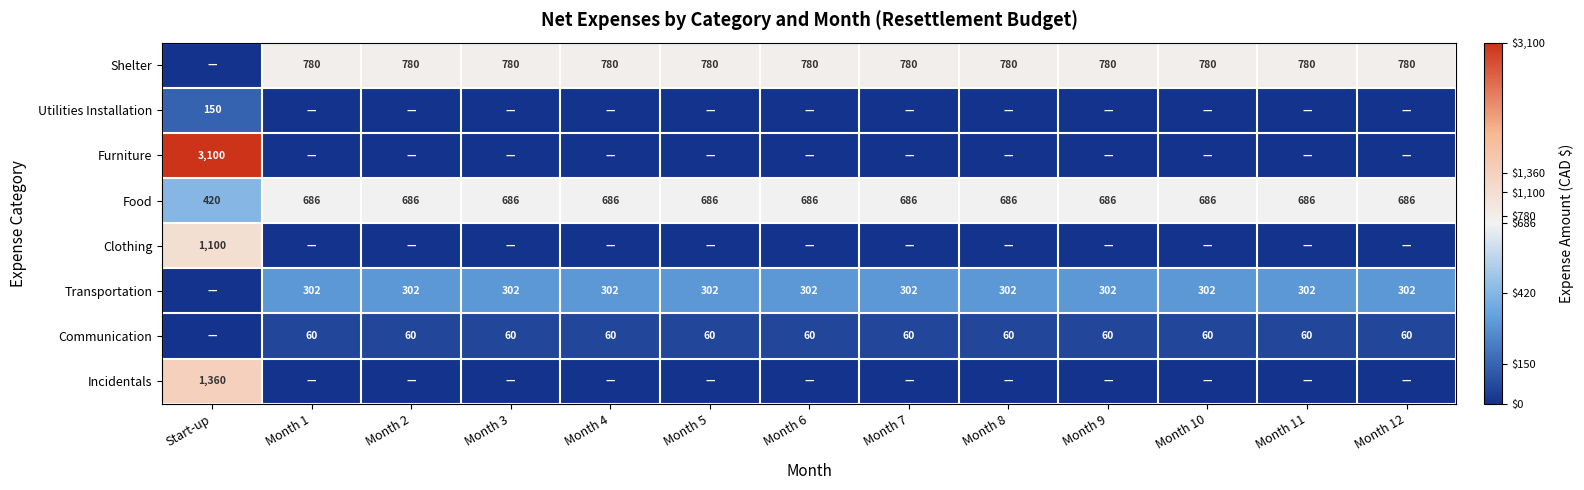

Is the value of Food at Month 9 greater than the value of Transportation at Month 11?

Yes